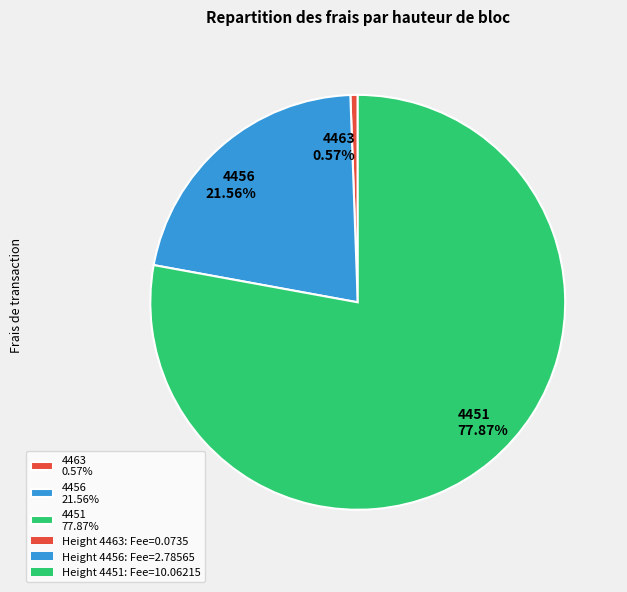

To the nearest percent, what percentage of the pie is 4463?

1%